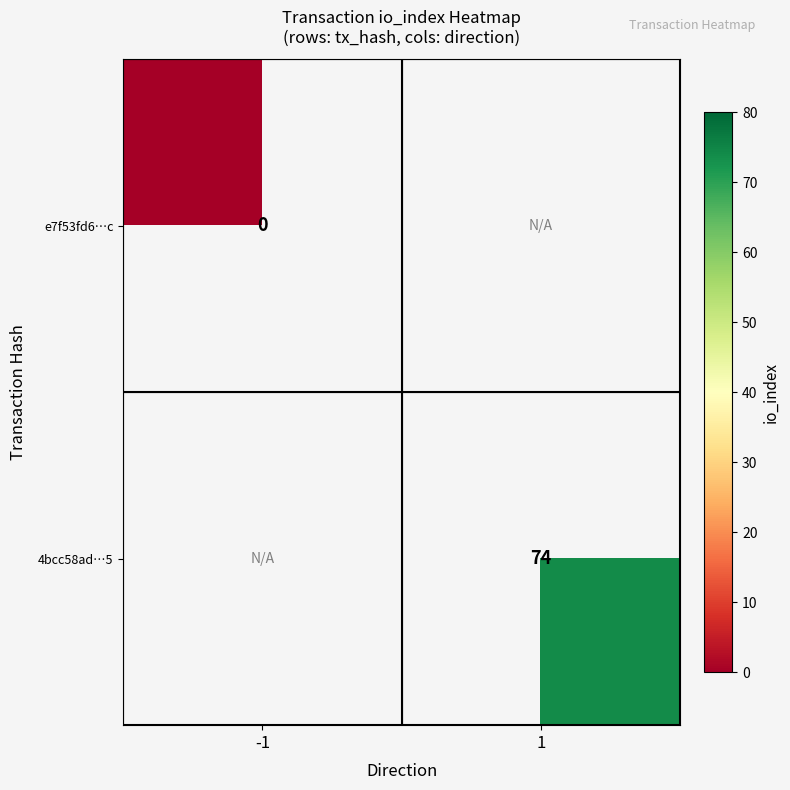

The value of 4bcc58ad…5 at 1 is 25.9. True or false?

False